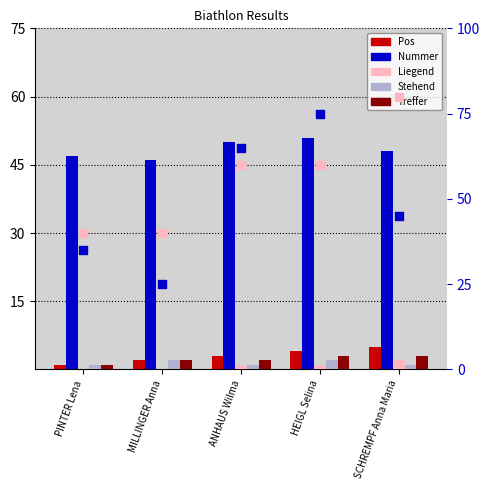

Which series has the largest Y range (max minus min)?

Nummer